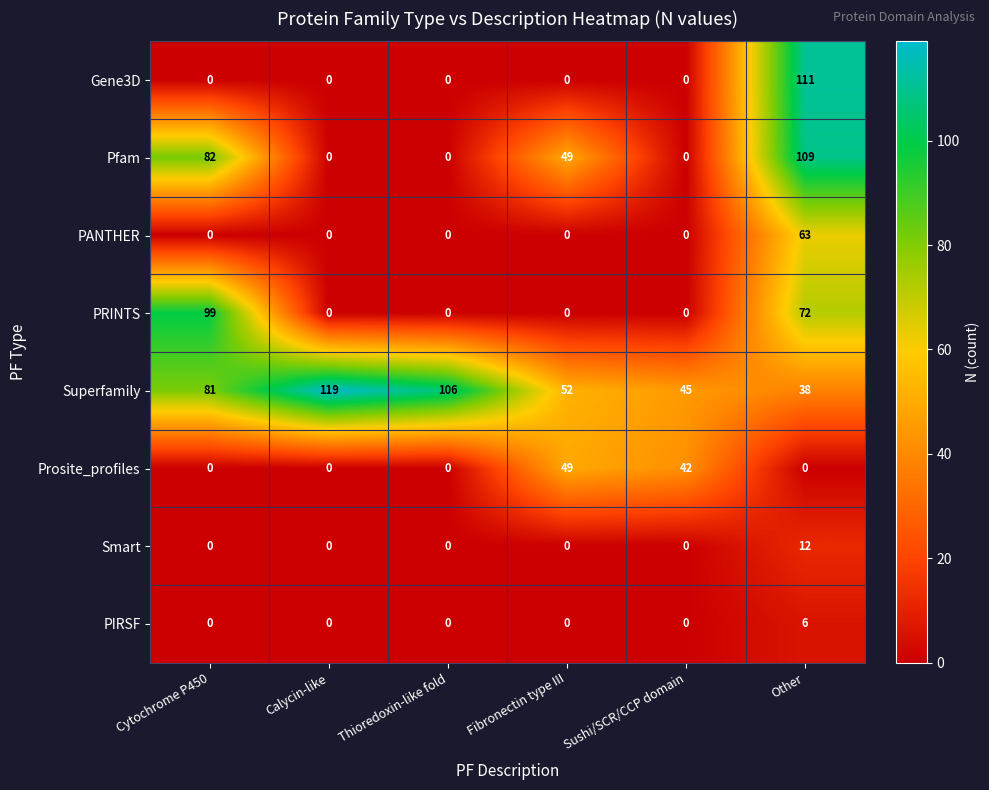

The value of Smart at Cytochrome P450 is 4. True or false?

False